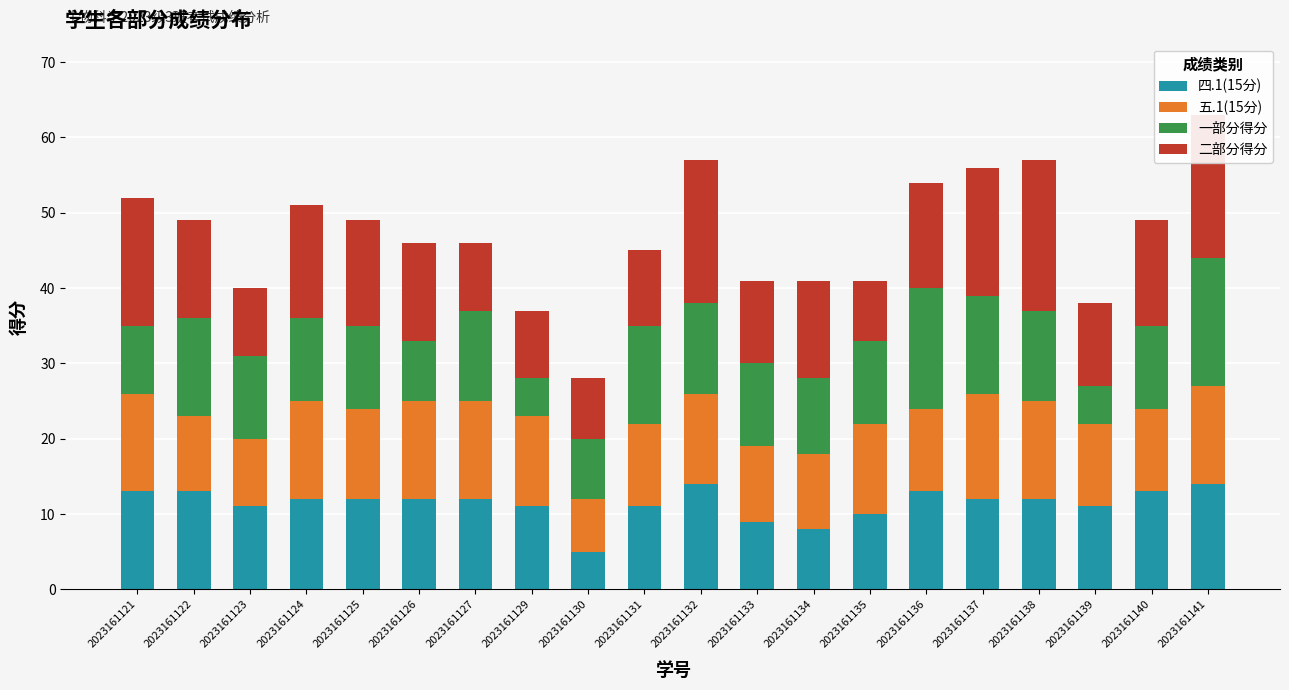

The 四.1(15分) series shows 5 at 2023161130. True or false?

True